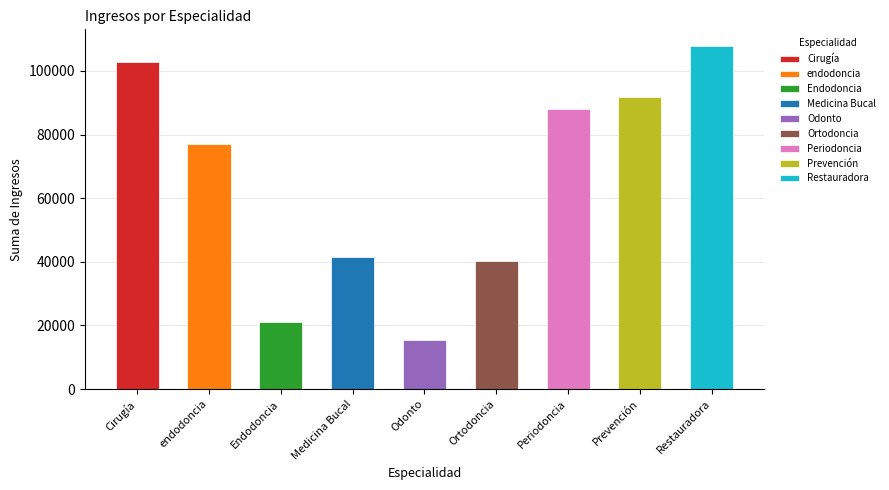

How many bars are there in total?

9